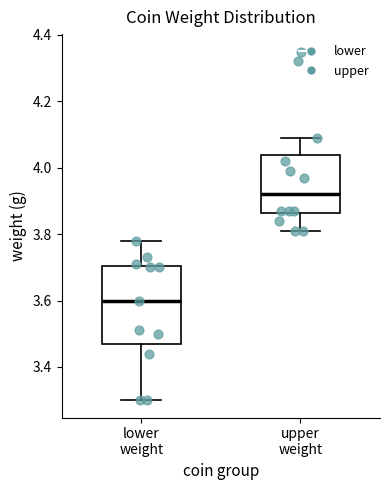

Reading left to right, transcribe this box plot: for each box, give where its median line is, the range the box spans, and where its two whiskers end, as read against the y-axis. The values are not printed on the chart, so give them approximately, as read against the axis.

lower weight: median 3.60, box 3.48 to 3.70, whiskers 3.30 to 3.78
upper weight: median 3.92, box 3.86 to 4.04, whiskers 3.82 to 4.10